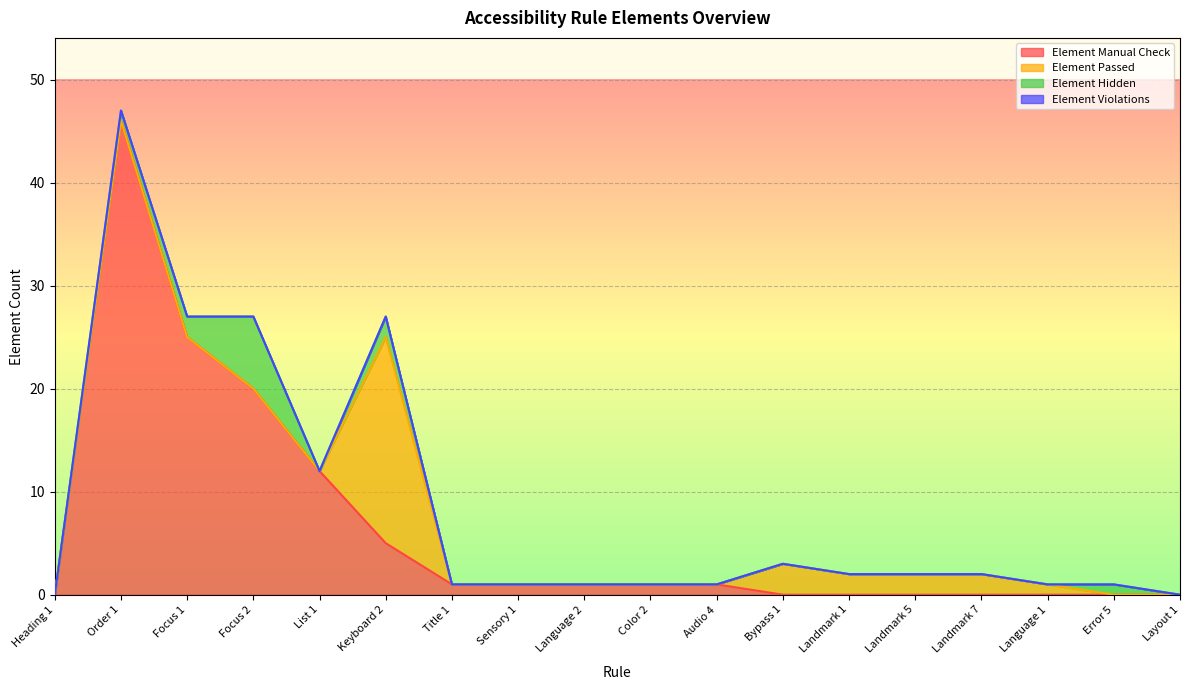

Rank the series by their maximum value, from lowest to highest.

Element Violations, Element Hidden, Element Passed, Element Manual Check